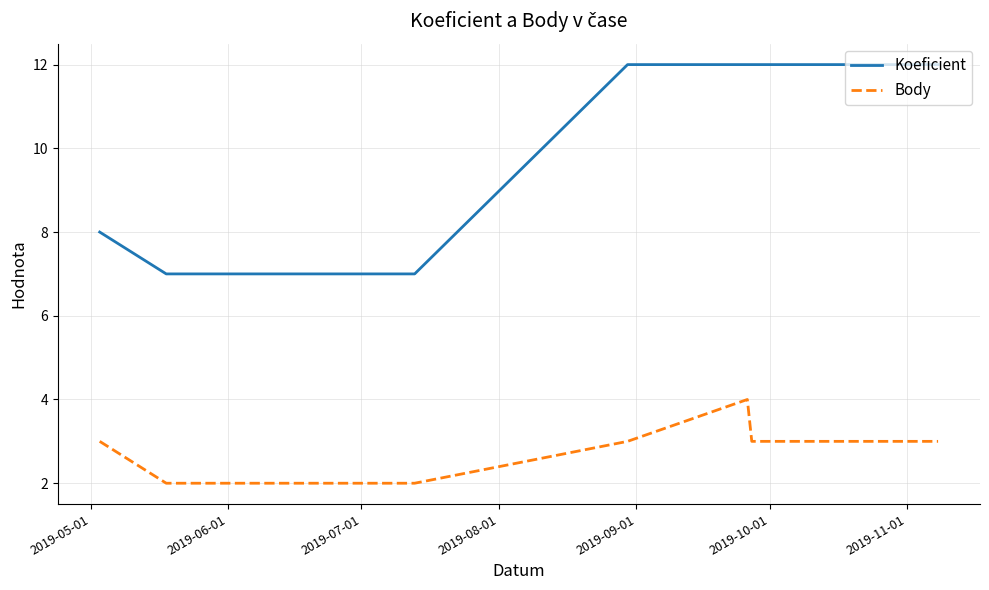

What is the lowest value of the Body series?

2